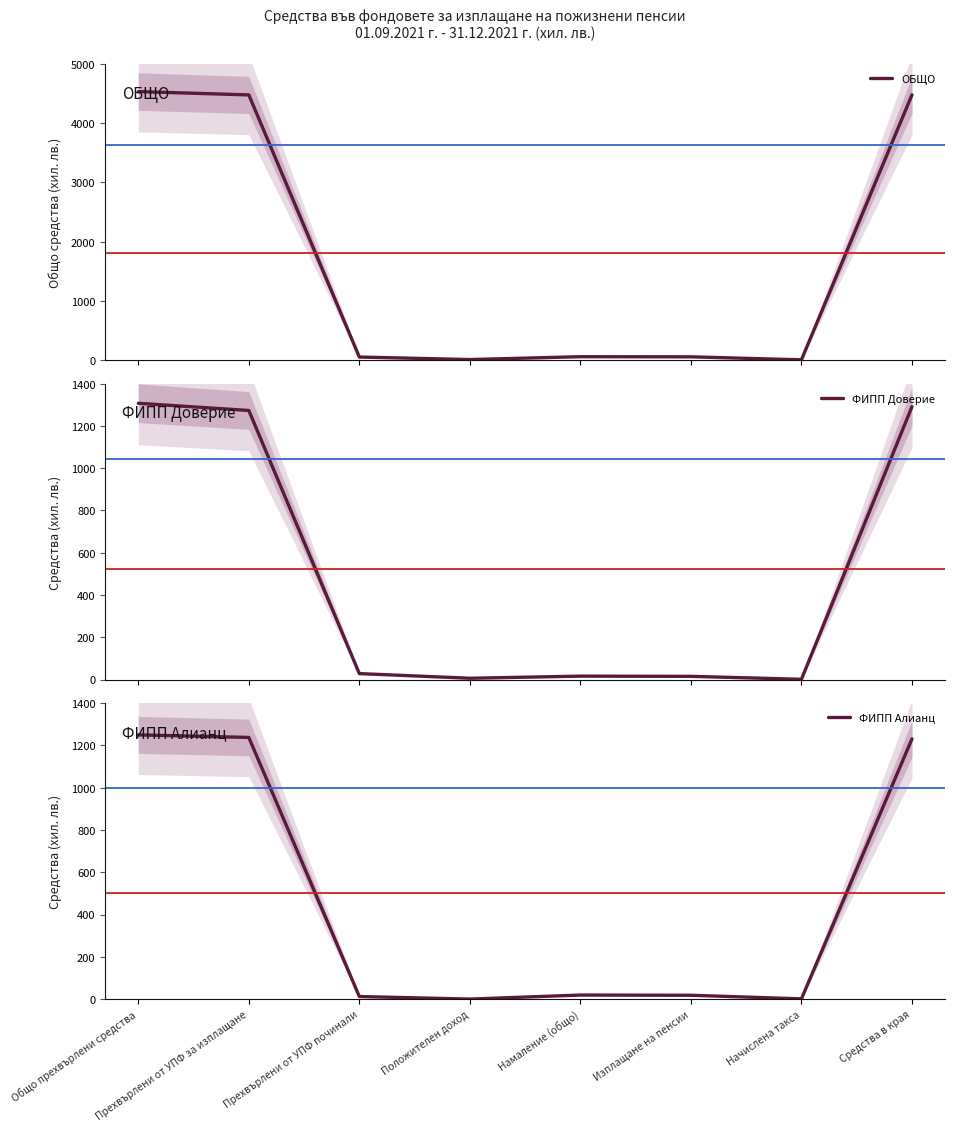

Reading left to right, list all the values displayed in this chart.

ОБЩО: 4535	4479	49	7	55	53	2	4480
ФИПП Доверие: 1307	1273	28	6	16	15	1	1291
ФИПП Алианц: 1250	1238	12	0	19	18	1	1231